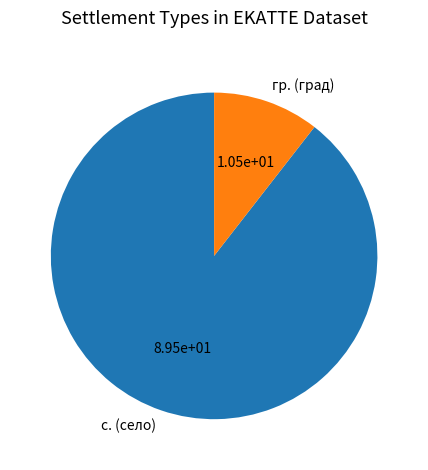

Is there a majority slice in this chart?

Yes